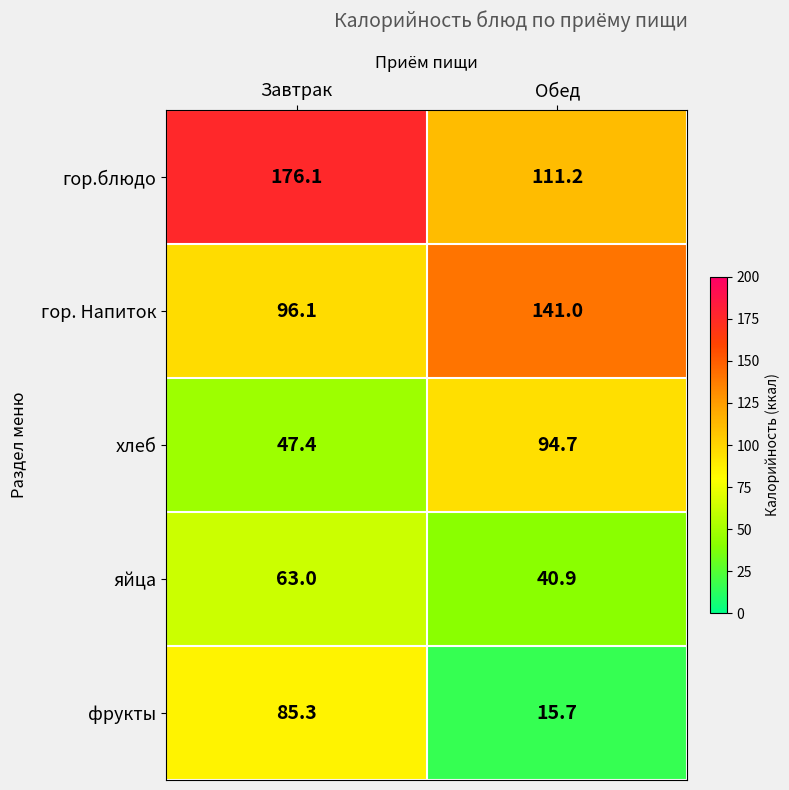

Which series has the largest range (max minus min)?

фрукты